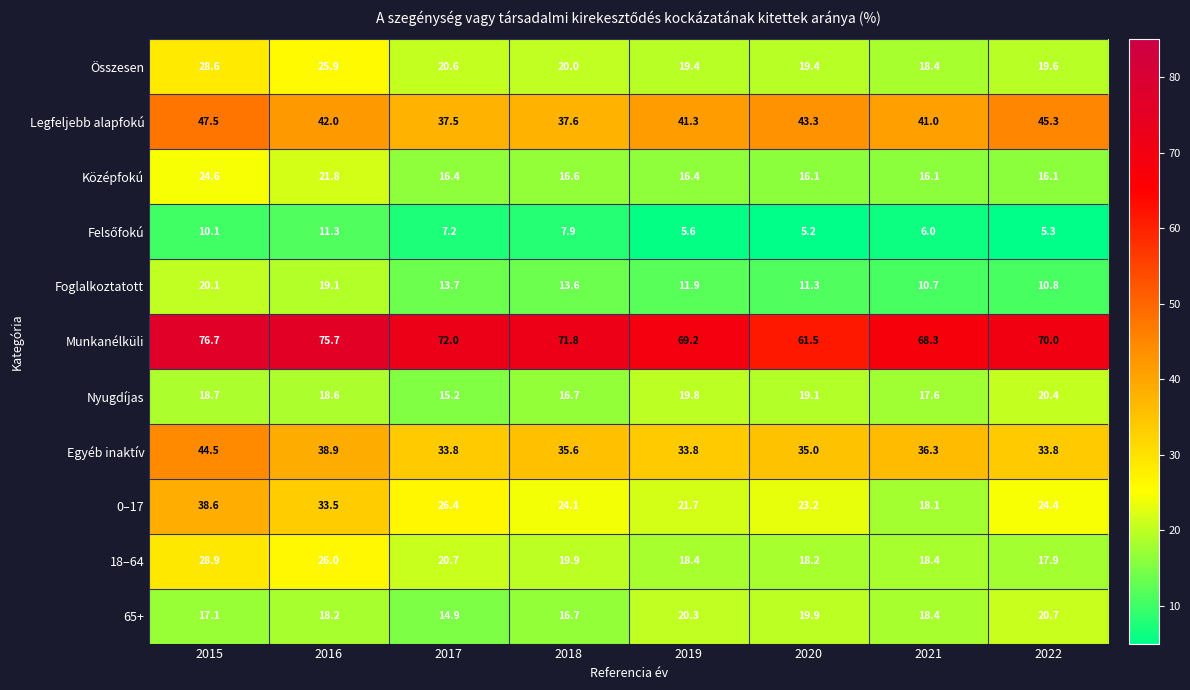

Is it true that 65+ equals 17.1 at 2015?

True